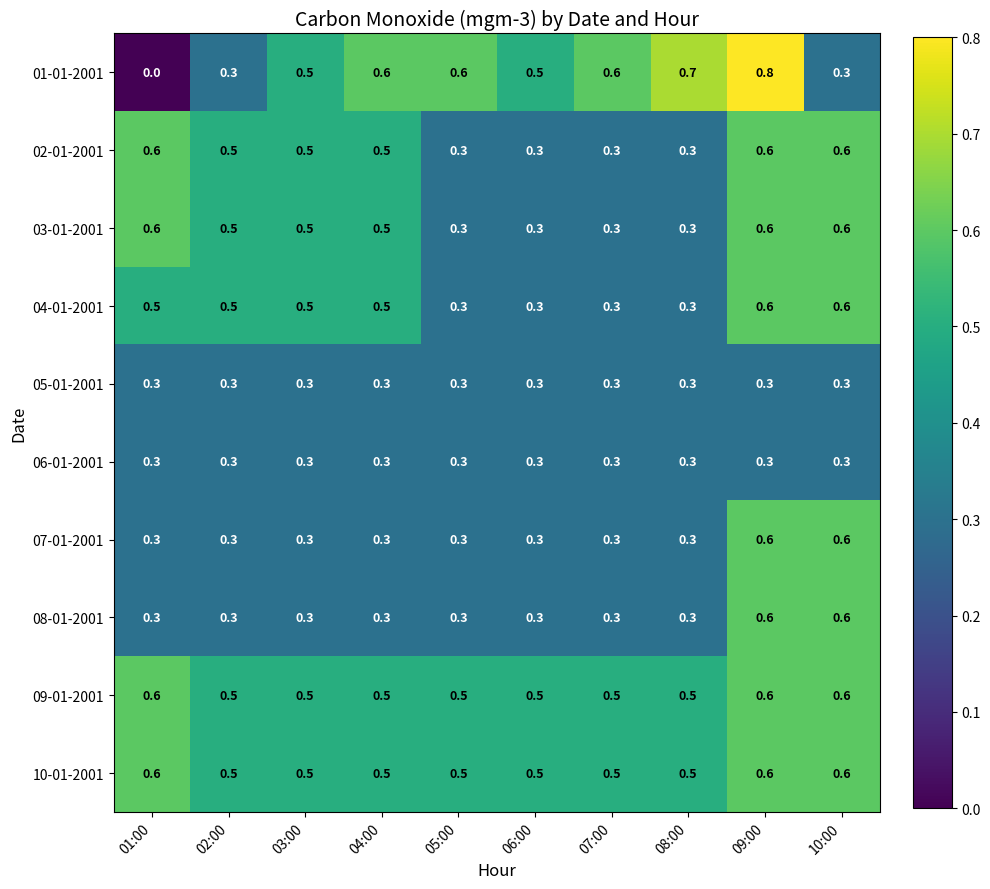

What is the total value across all series at 02:00?

4.0